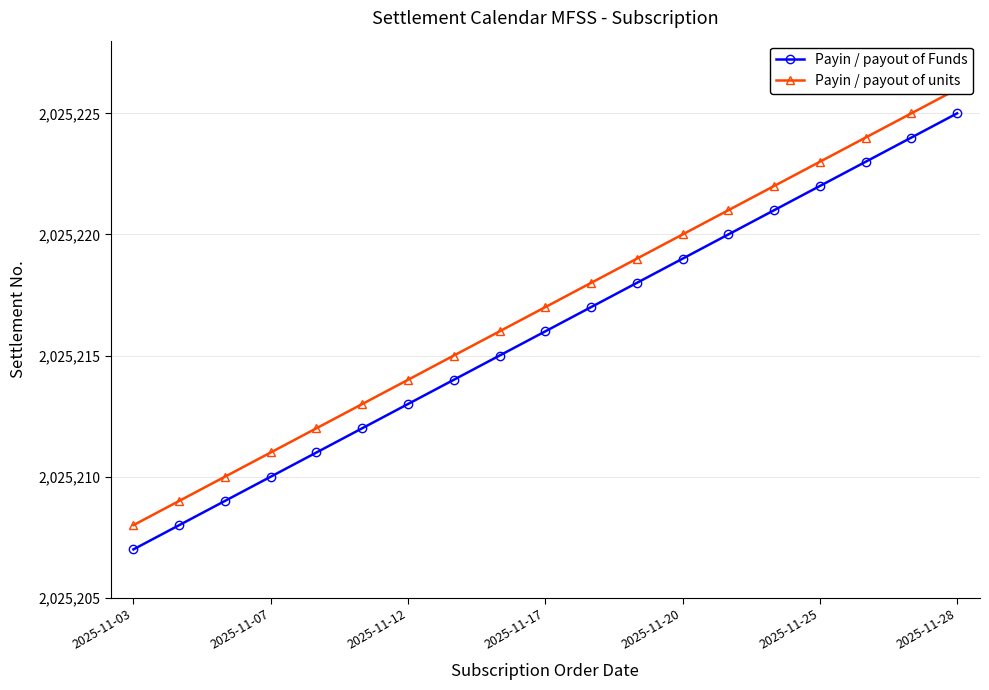

True or false: Payin / payout of units and Payin / payout of Funds cross at least once.

False